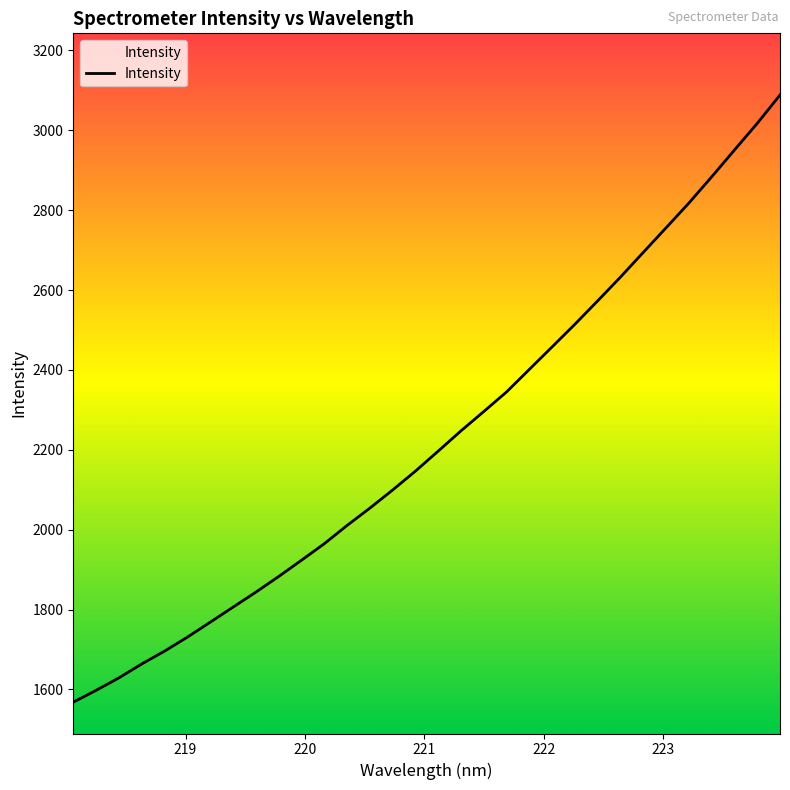

What is the difference between the second highest and second lowest values?

1419.6